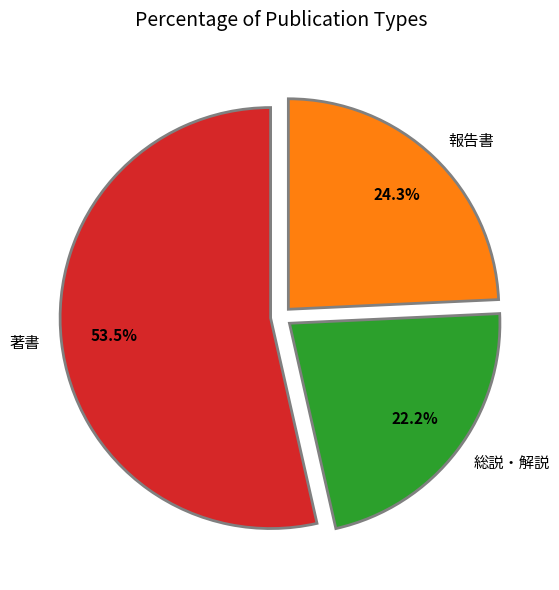

Is 総説・解説 the majority of the pie?

No